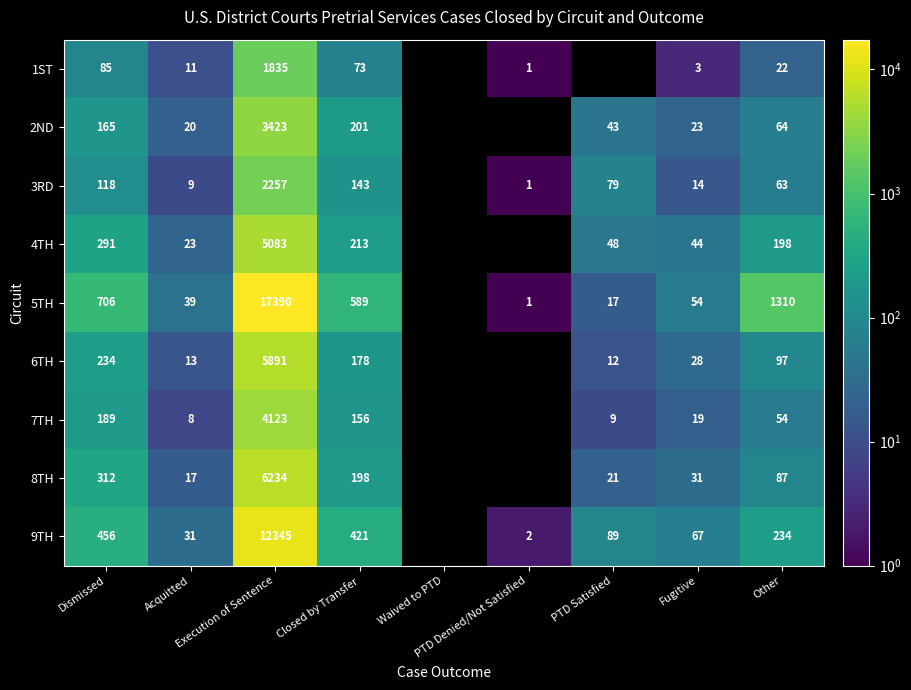

Between PTD Denied/Not Satisfied and Fugitive, which series saw the biggest shift?

9TH